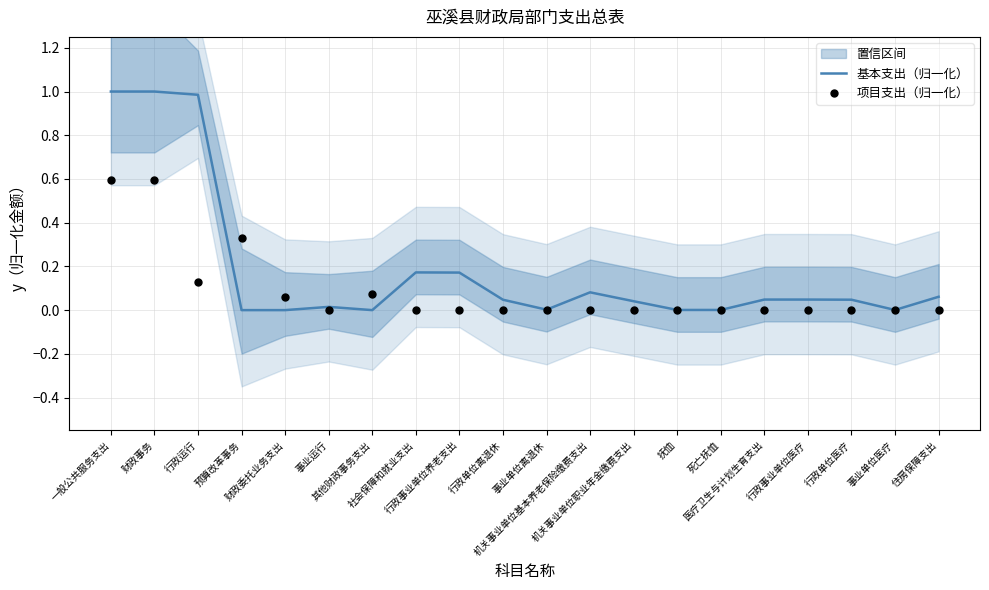

What is the highest value of the 基本支出（归一化） series?

1.0